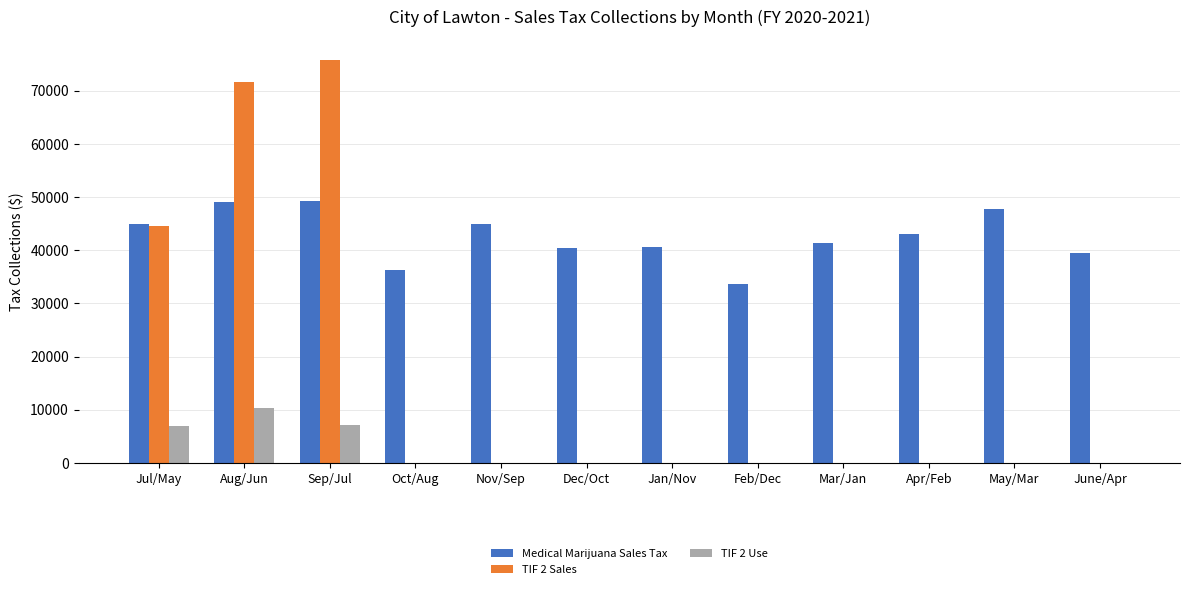

What is the sum of all Medical Marijuana Sales Tax values?

510773.5